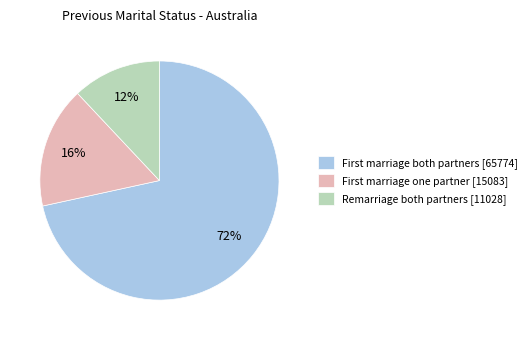

What is the smallest slice in the pie chart?

Remarriage both partners